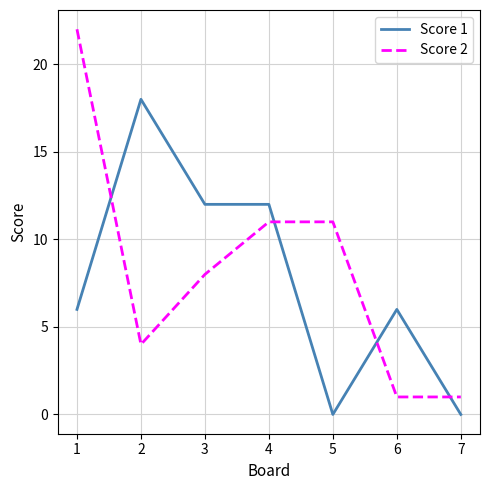

Is it true that Score 1 equals 5 at 3?

False